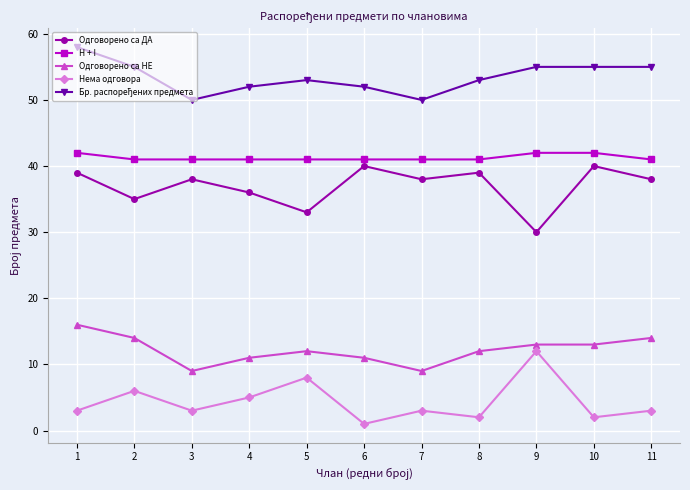

What is the value of the Одговорено са ДА point at the 10th from the left?

40